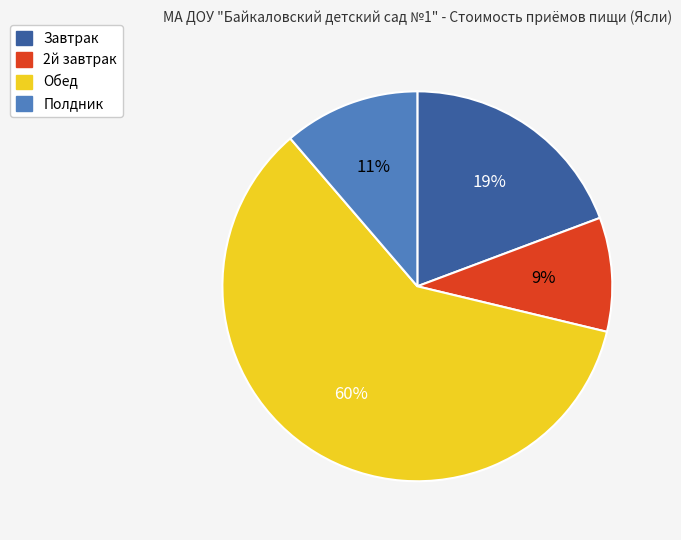

True or false: 2й завтрак accounts for 9% of the total.

True